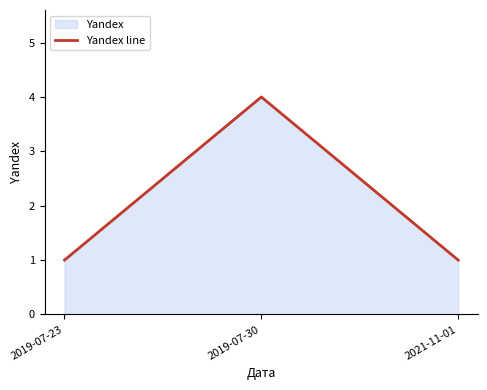

Does the chart have visible grid lines?

No